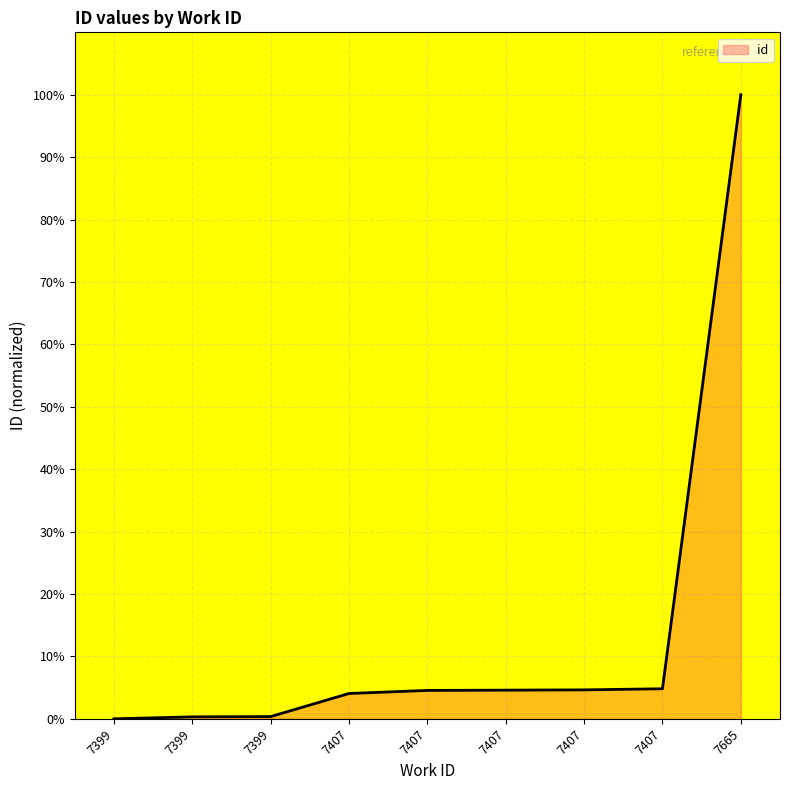

What is the difference between the maximum and minimum values?

100.0